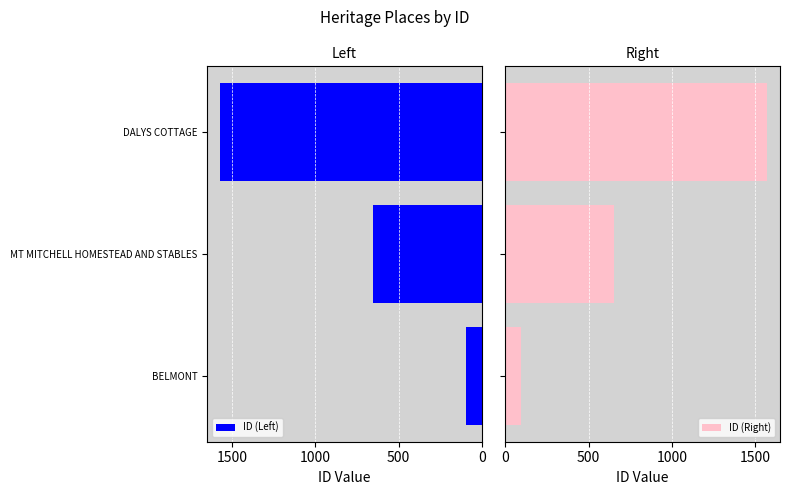

Where is ID (Left) nearest to the value 833?

MT MITCHELL HOMESTEAD AND STABLES